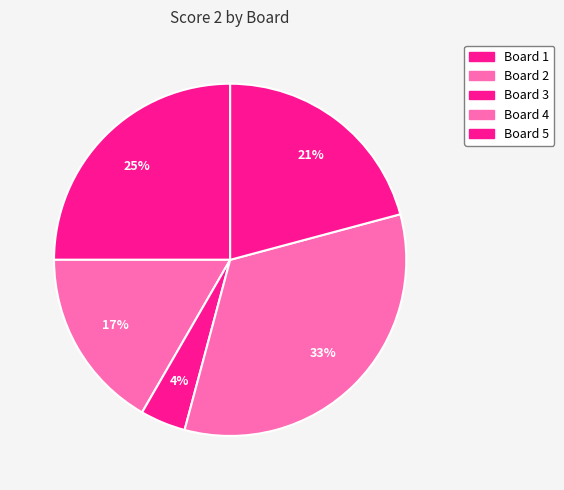

How many segments does this pie chart have?

5